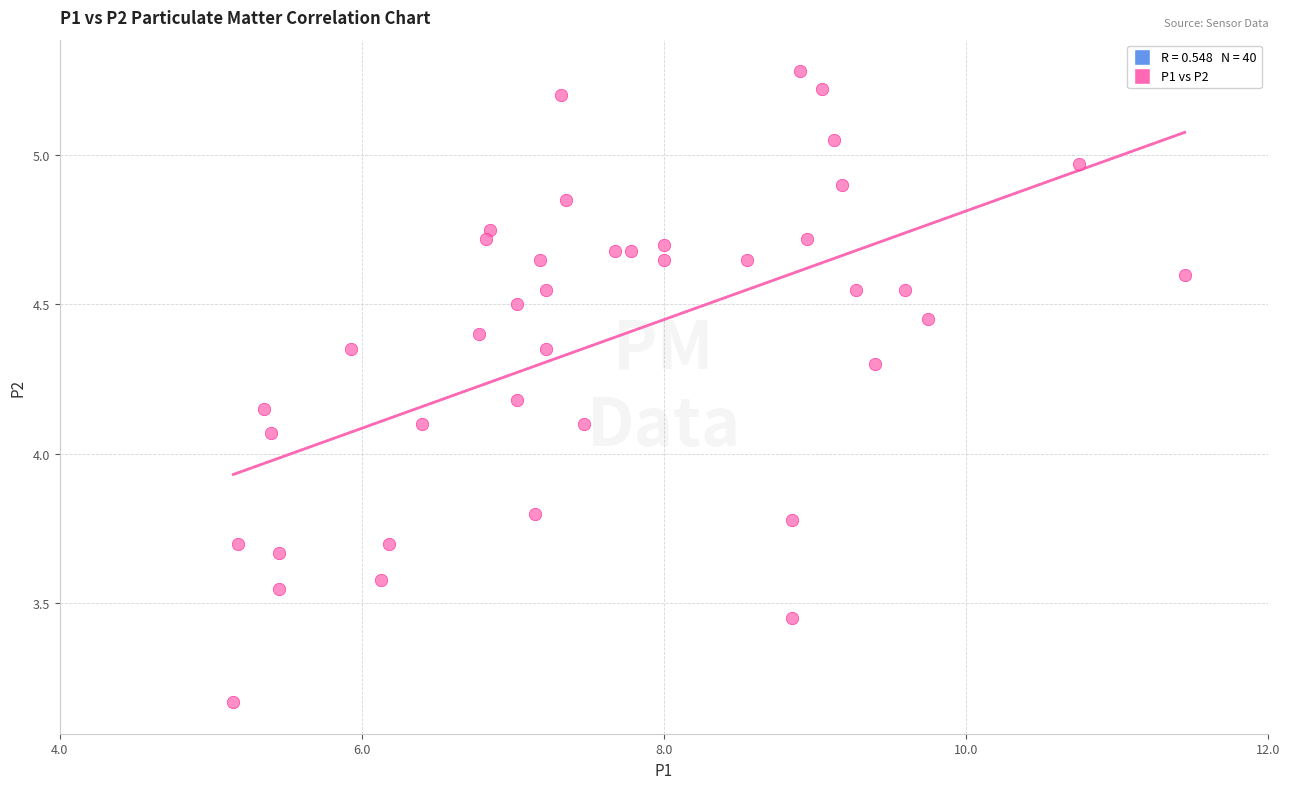

What is the range of Y values (max minus min)?

2.1